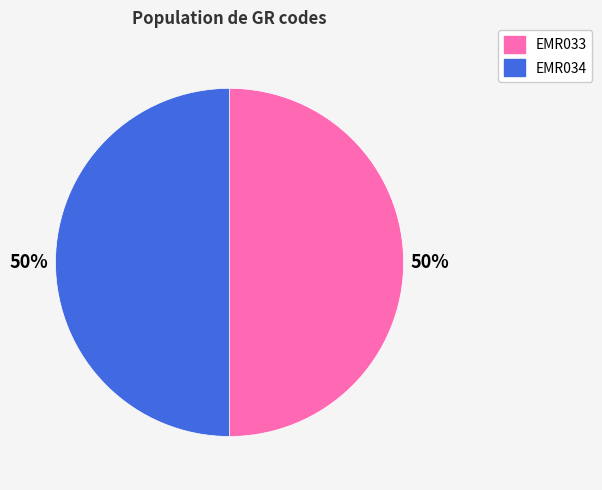

Combined, do EMR033 and EMR034 account for over 50%?

Yes